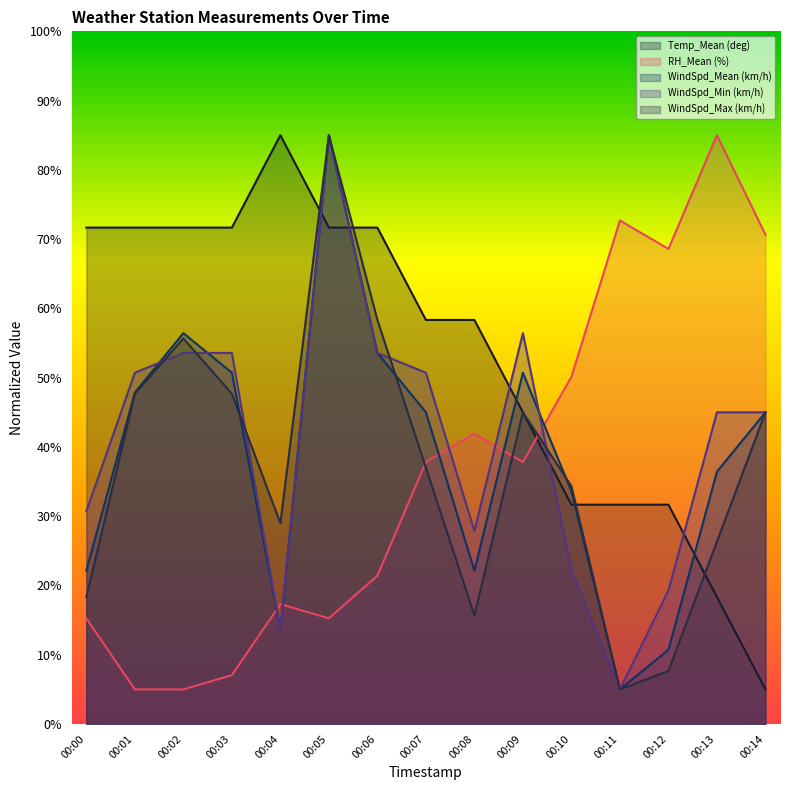

In WindSpd_Max (km/h), how many points are lower than both neighbors (excluding endpoints)?

3